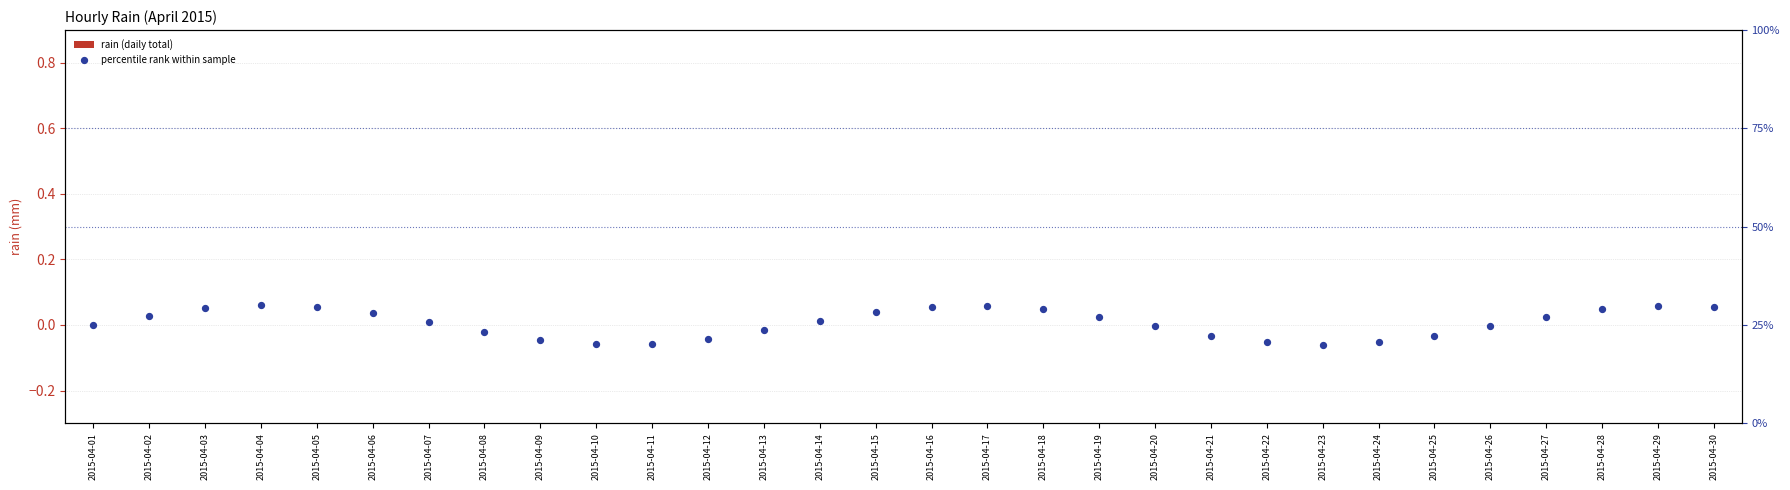

Which series has the largest Y range (max minus min)?

percentile rank within sample